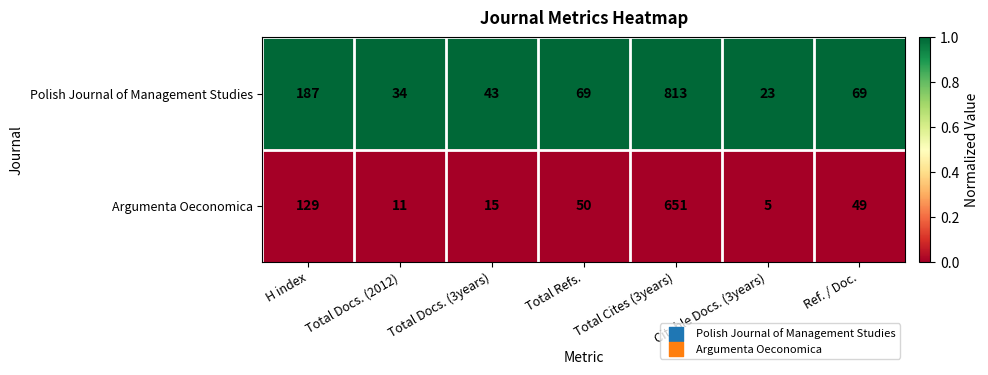

How many distinct data groups are displayed?

2